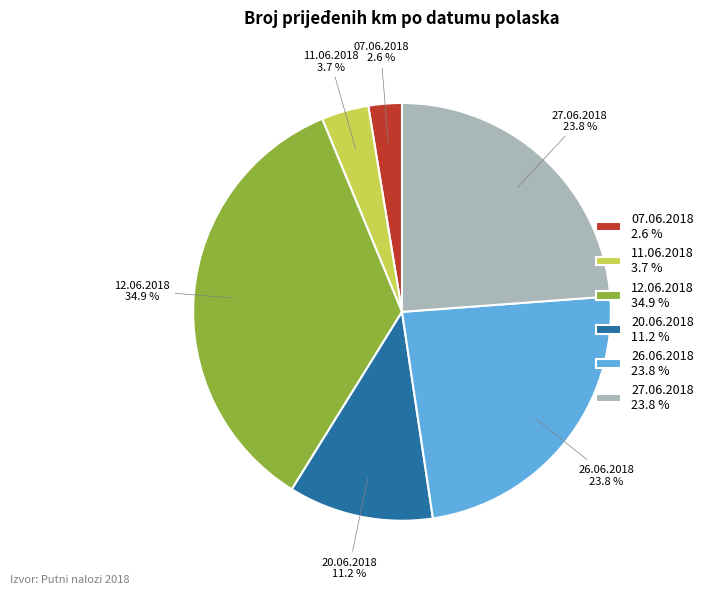

What percentage is the 07.06.2018 slice, to the nearest percent?

3%